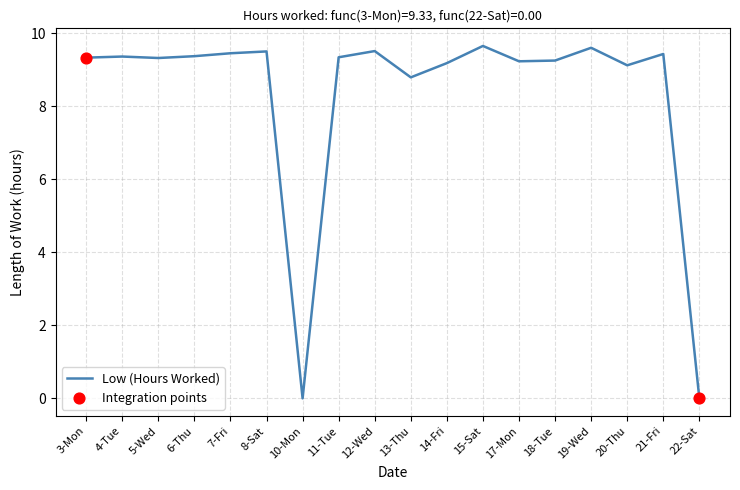

What is the ratio of the value at 8-Sat to the value at 4-Tue?

1.0